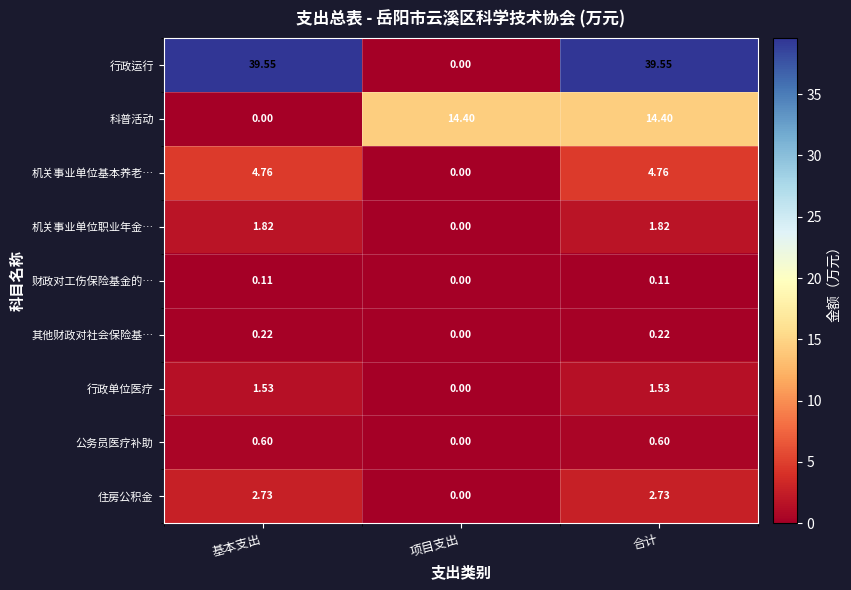

Between 基本支出 and 项目支出, which series saw the biggest shift?

行政运行